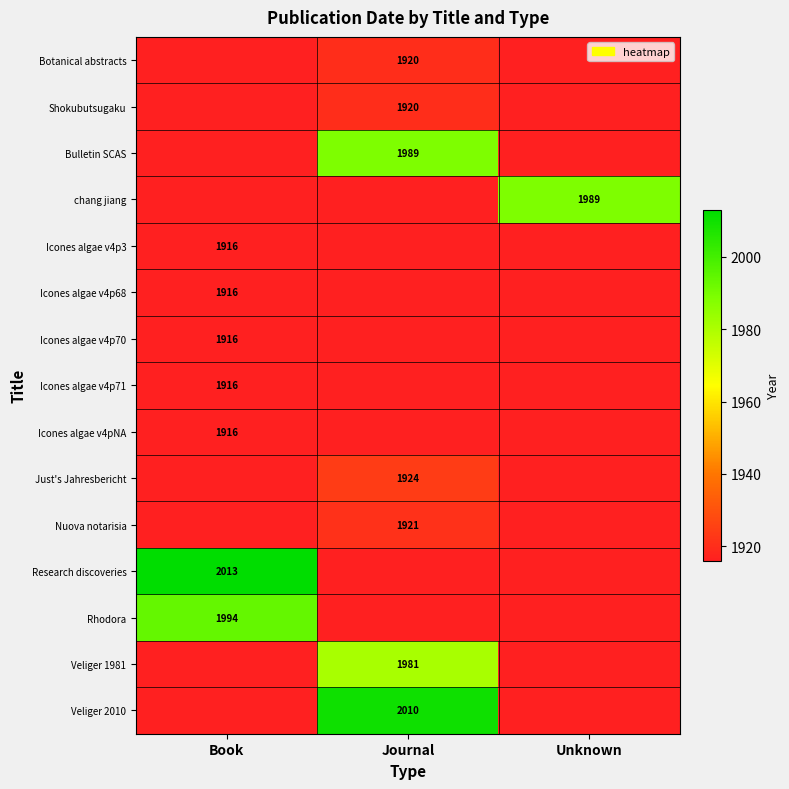

Is it true that Icones algae v4p71 equals 3425 at Book?

False